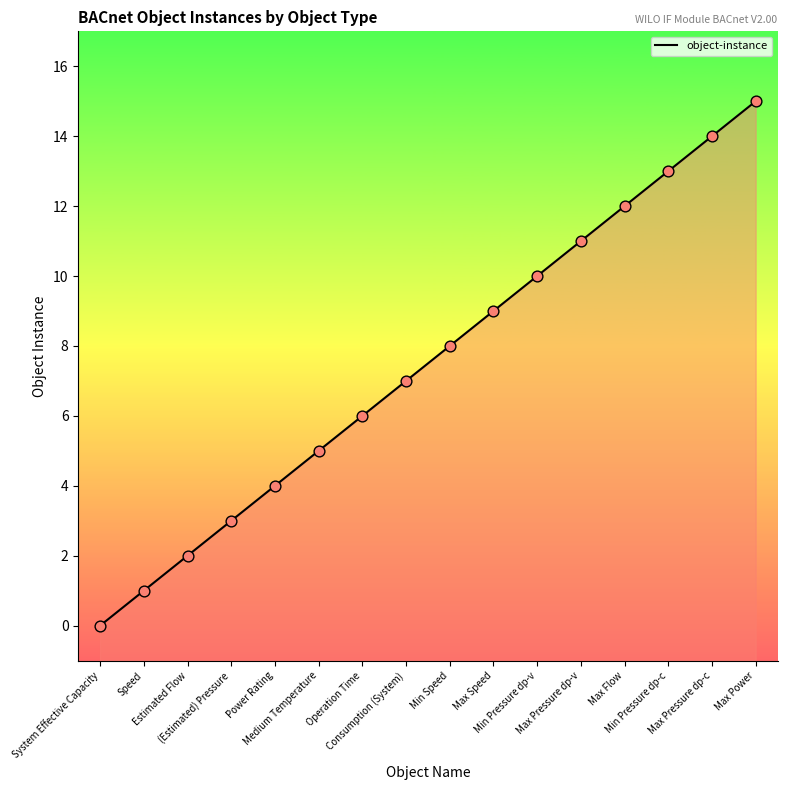

Approximately how many times larger is the value at Min Pressure dp-v compared to Max Power?

0.7